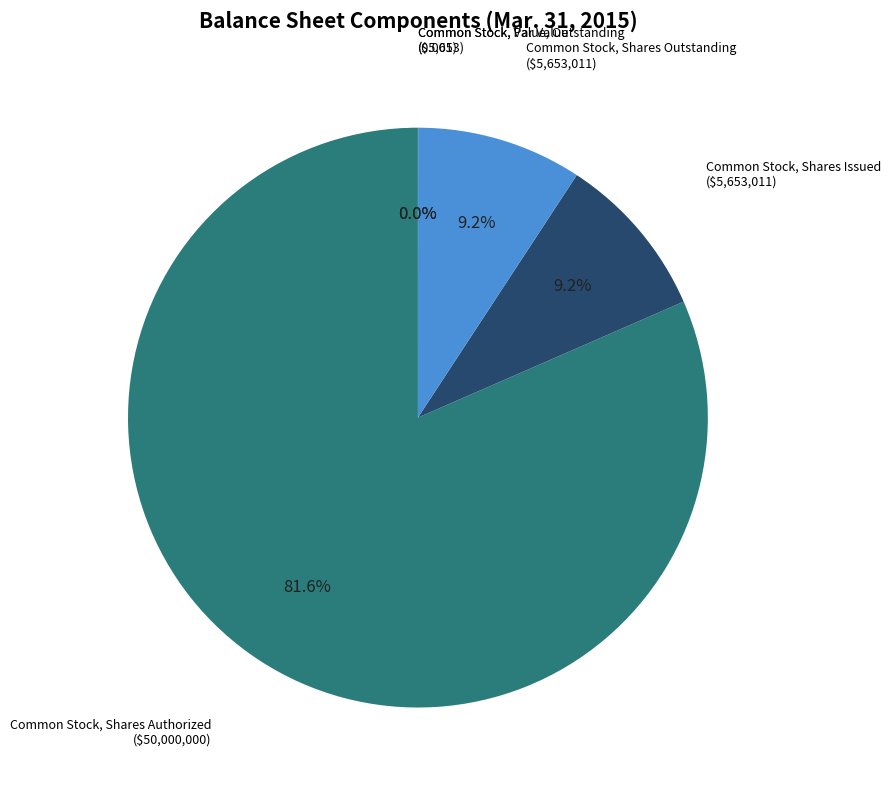

To the nearest percent, what is the combined percentage of Common Stock, Shares Outstanding and Common Stock, Shares Issued?

18%